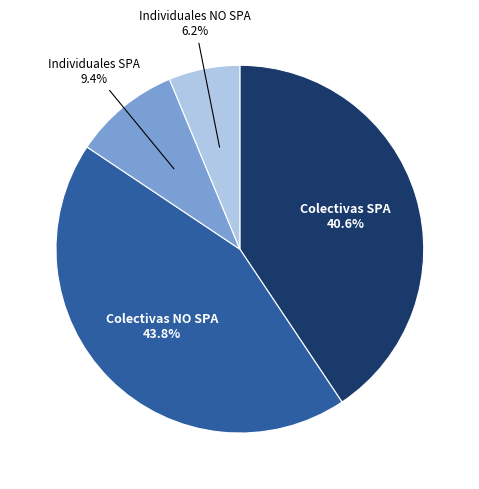

Is there any slice that represents more than half of the pie?

No